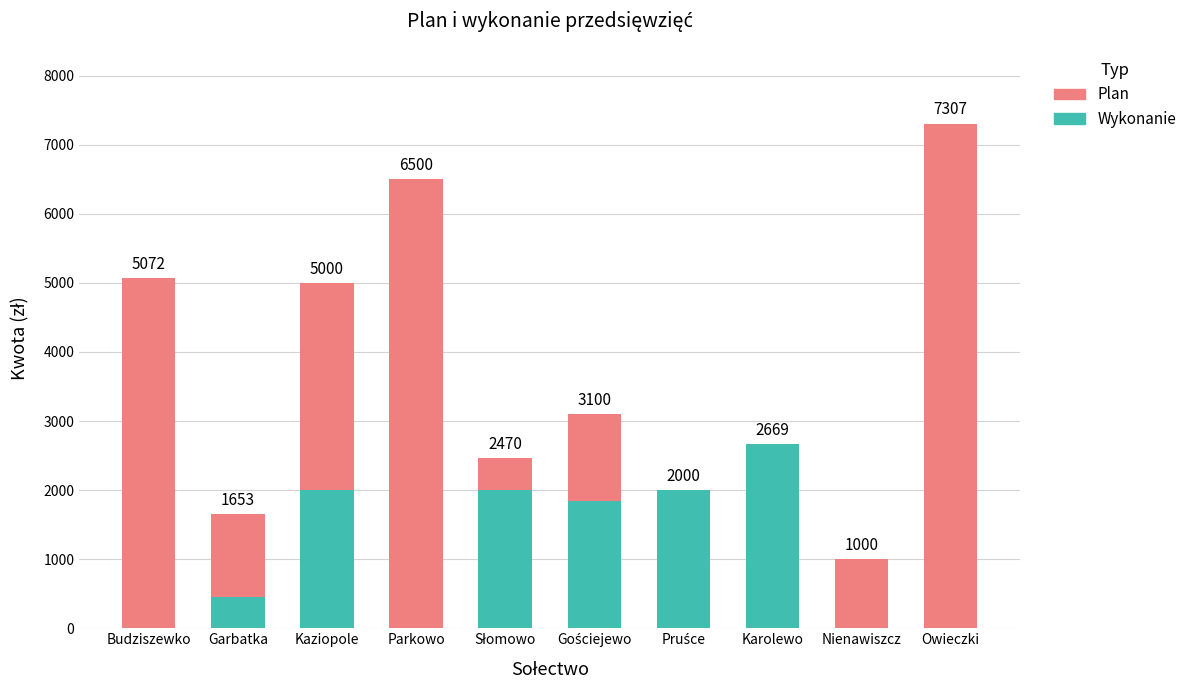

At which category is the sum across all series the highest?

Owieczki